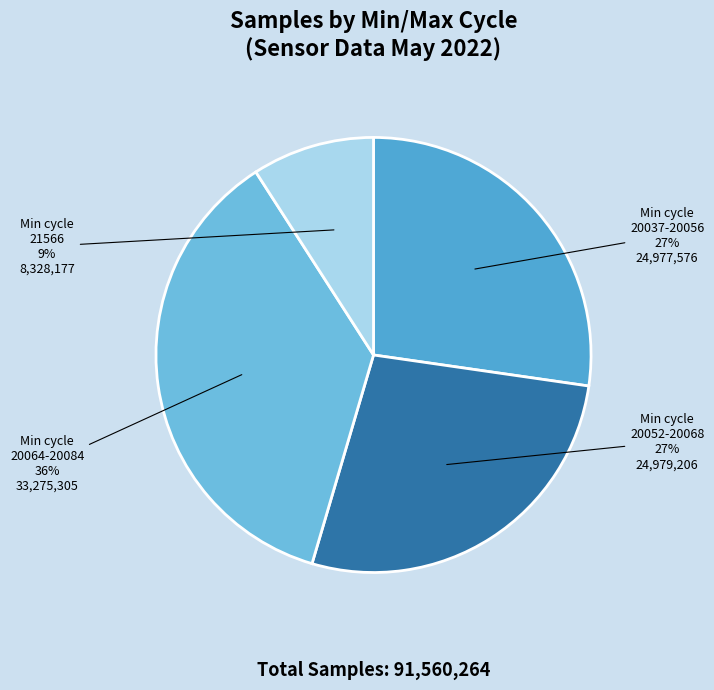

What is the largest slice in the pie chart?

Min cycle 20064-20084